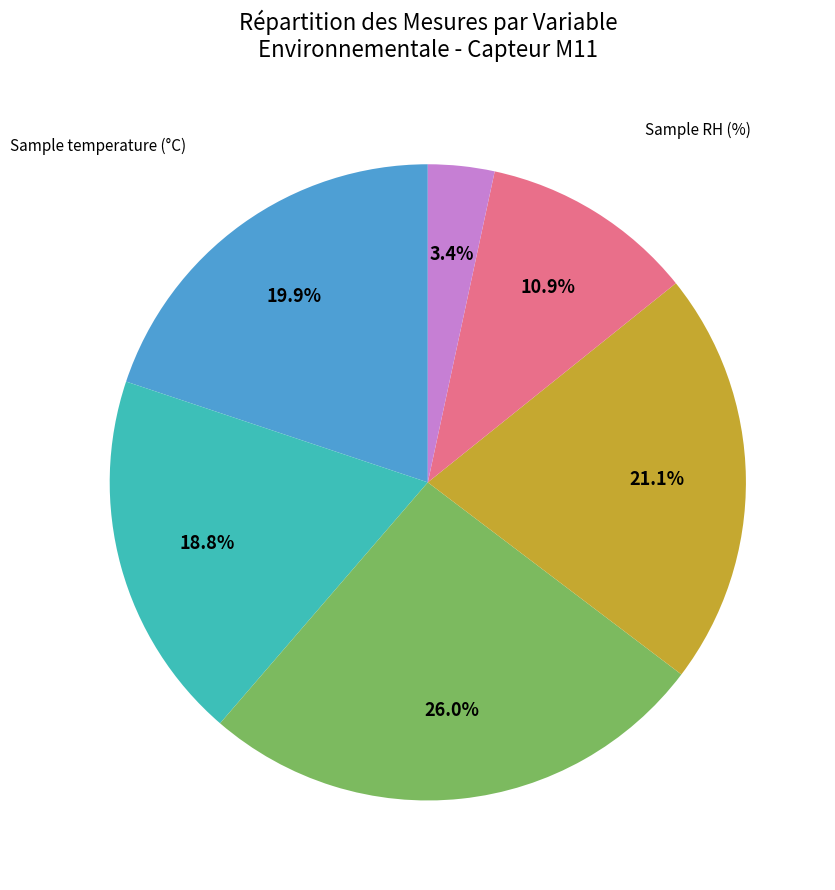

Does any single category account for the majority?

No